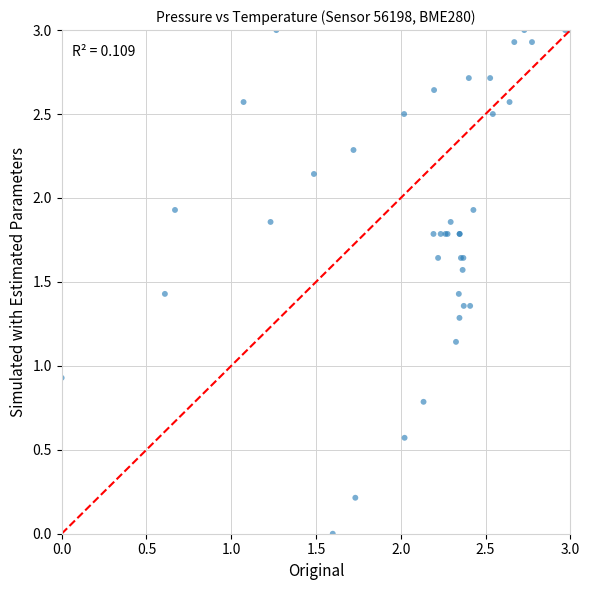

What Y value in the scatter plot is closest to 1?

0.9